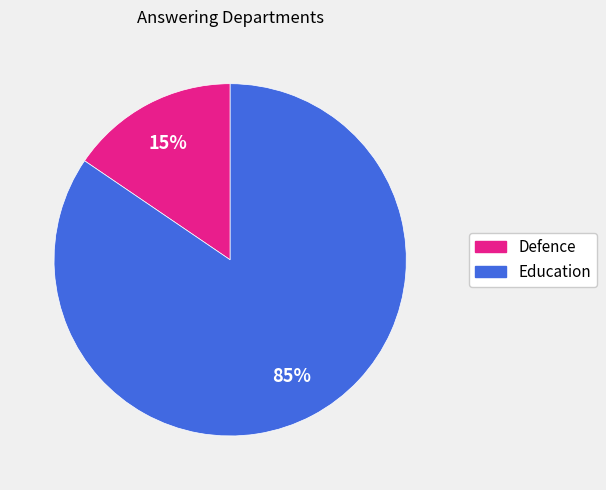

To the nearest percent, what is the combined percentage of Defence and Education?

100%